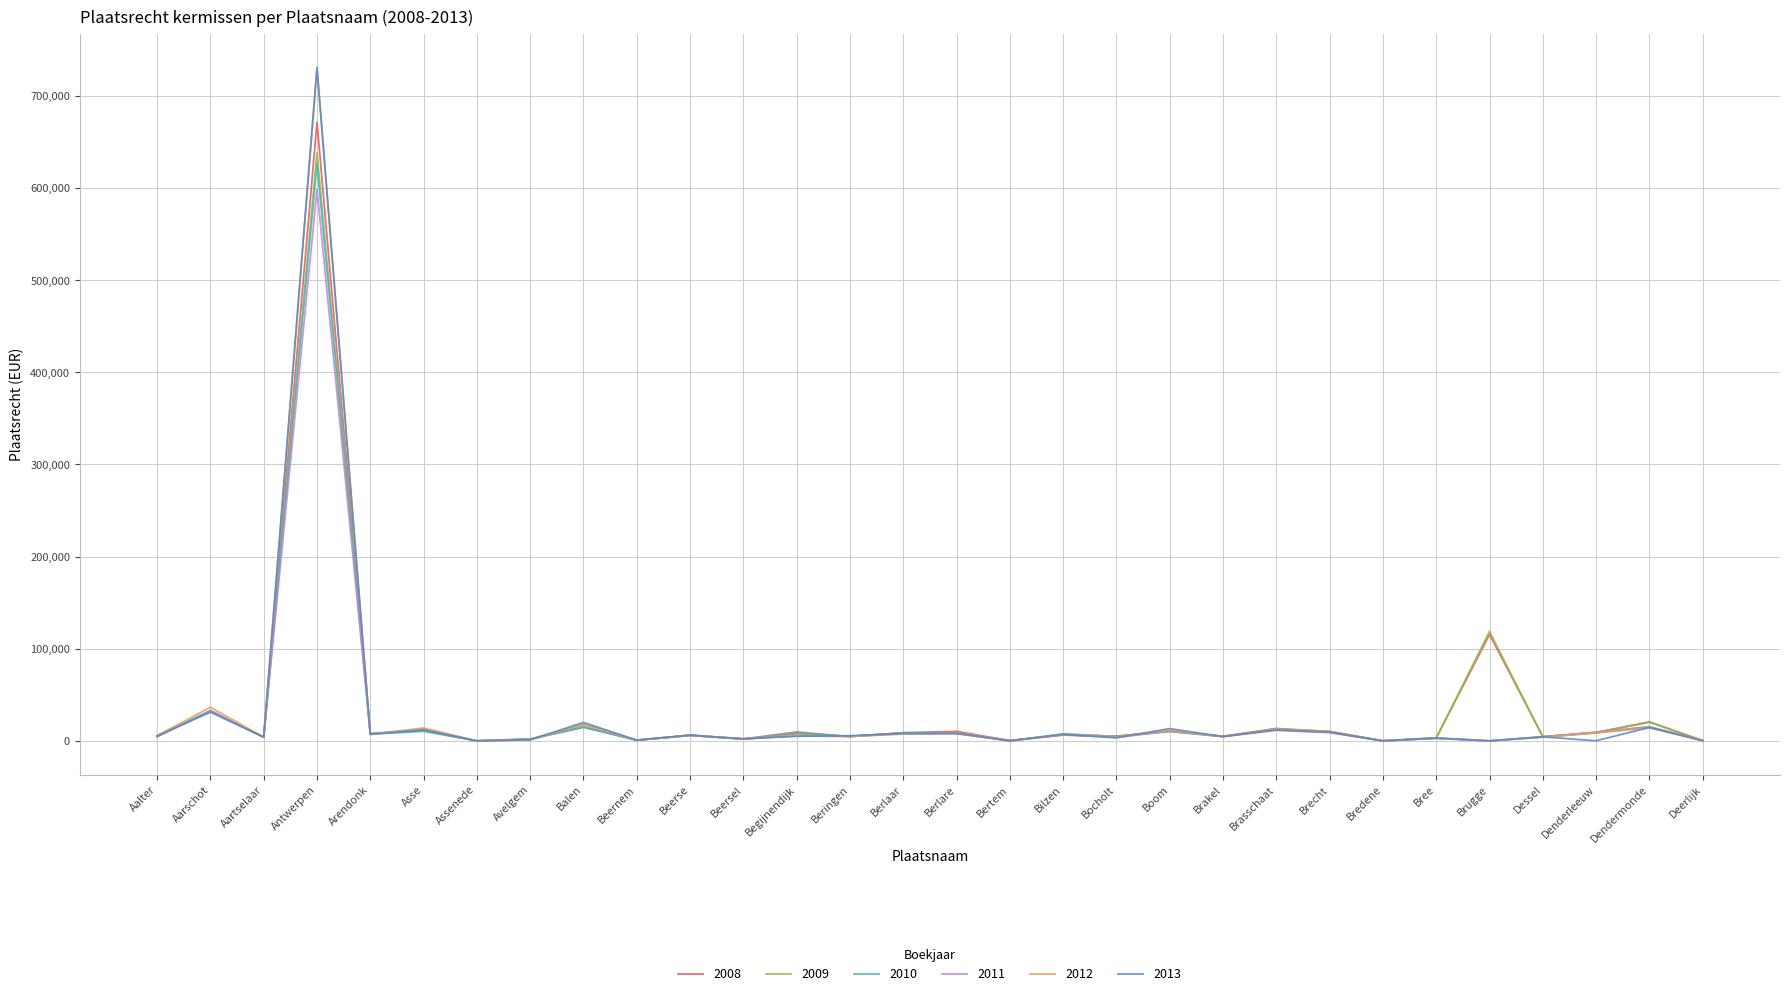

Which category has the highest value across all series?

Antwerpen